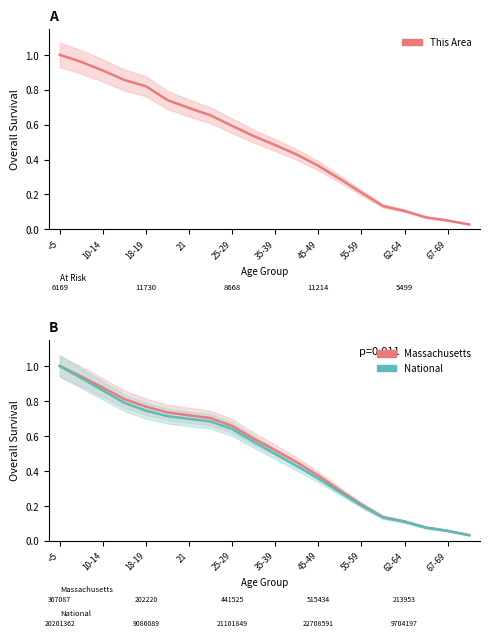

What is the difference between the maximum and minimum values in the National series?

1.0